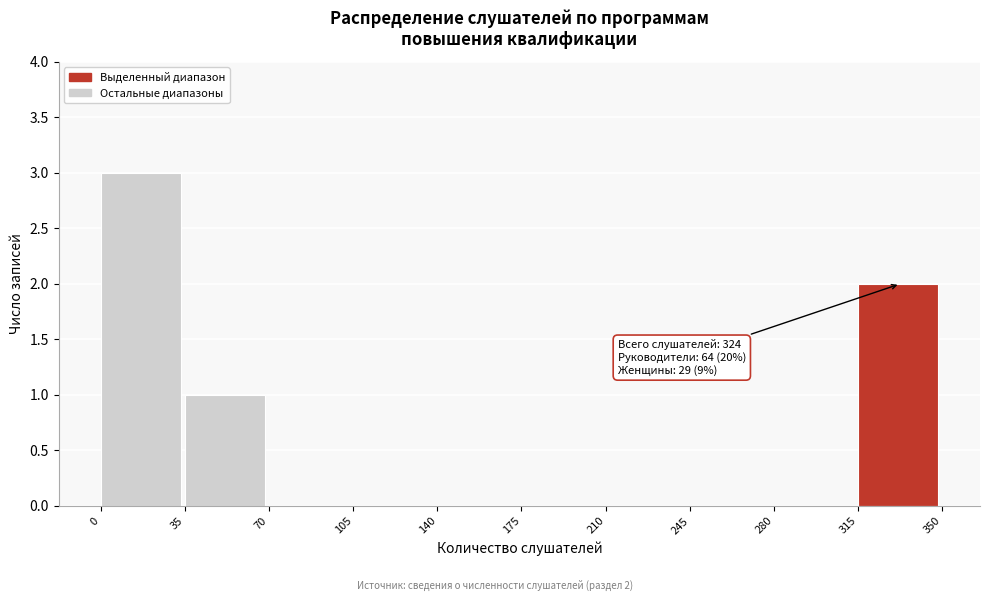

Which range on the x-axis has the tallest bar?

0 to 35